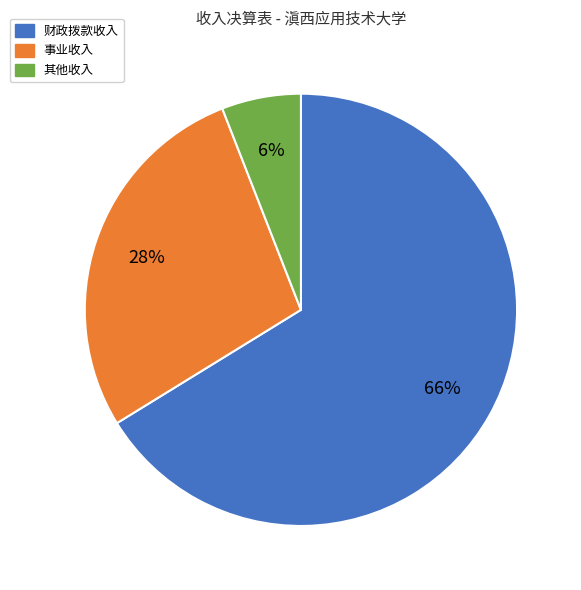

Is there a majority slice in this chart?

Yes